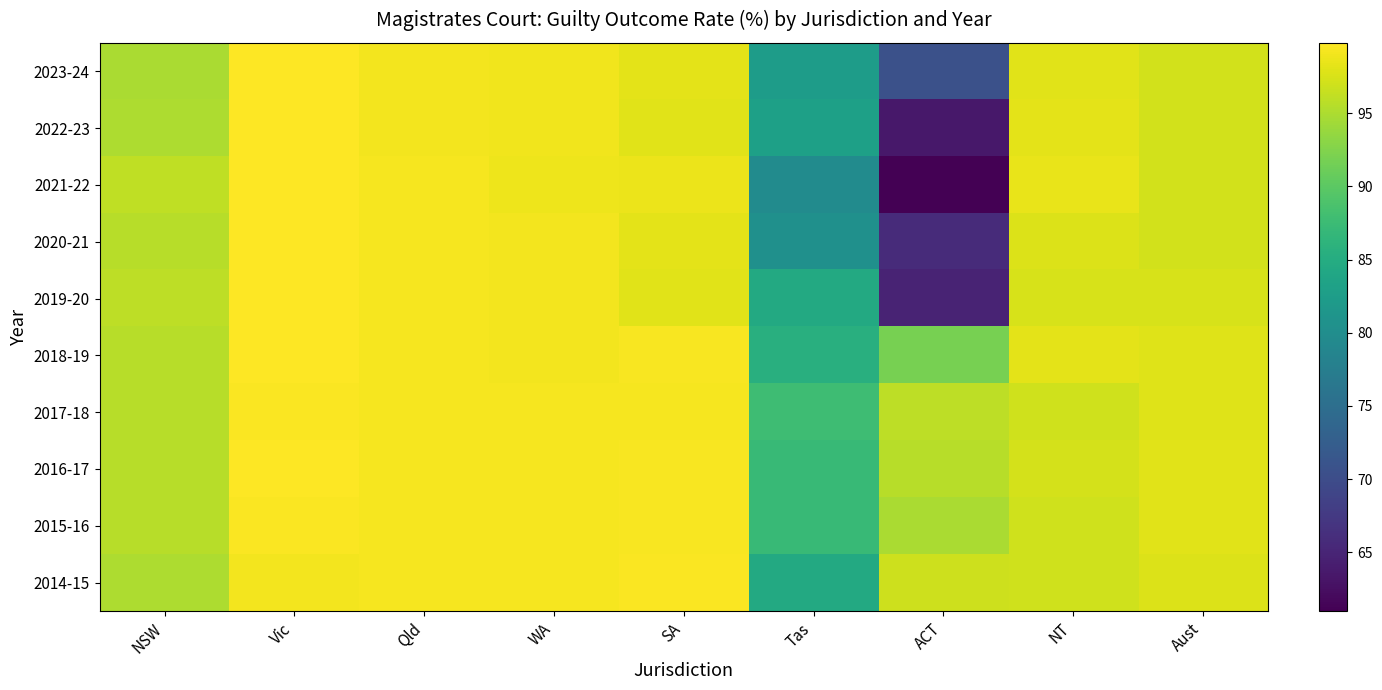

Rank the series at WA from highest to lowest value.

2016-17, 2015-16, 2014-15, 2017-18, 2020-21, 2019-20, 2018-19, 2023-24, 2022-23, 2021-22